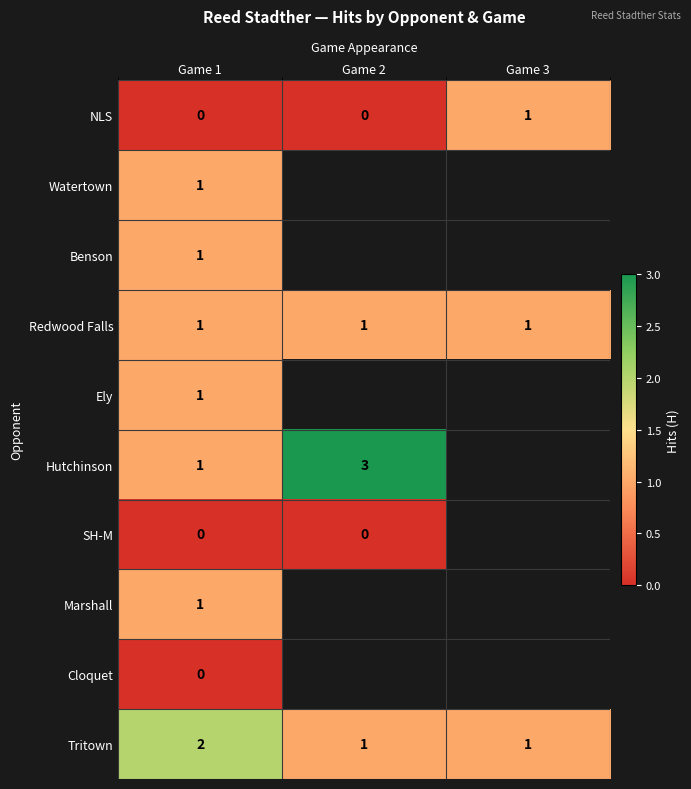

Between Game 1 and Game 2, which is larger?

Game 1